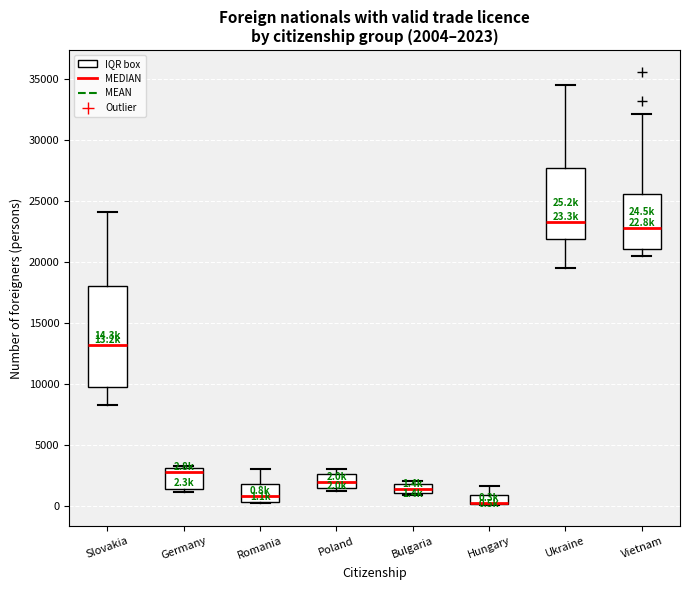

Comparing the boxes themselves (not the whiskers), which one is the tallest?

Slovakia